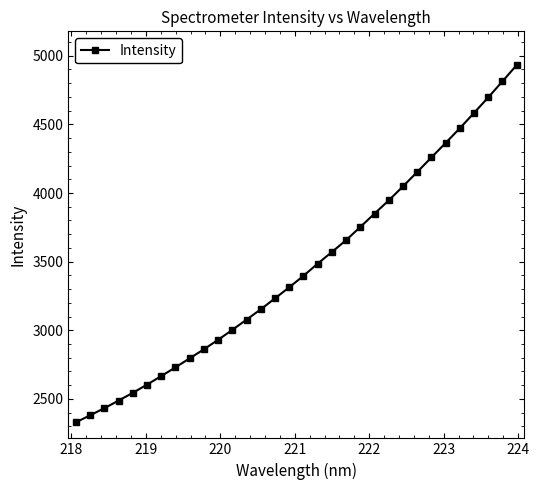

What is the average value?

3453.9